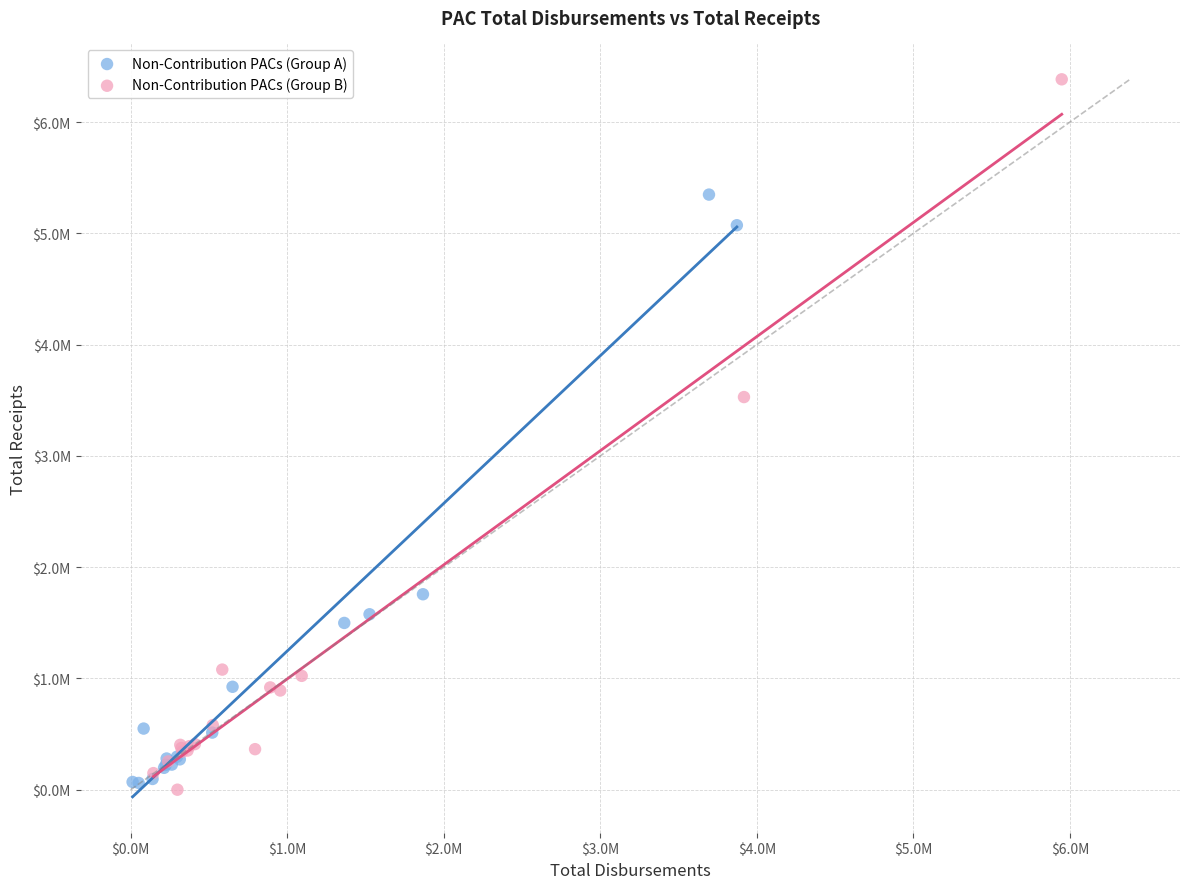

What are all the series names shown in the legend?

Non-Contribution PACs (Group A), Non-Contribution PACs (Group B)